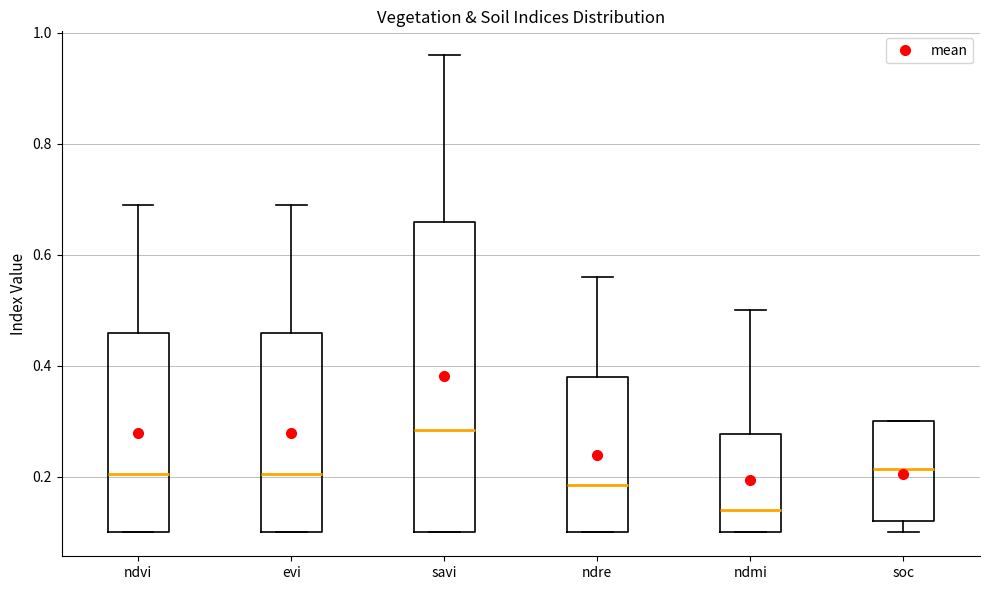

Which box's median line is the highest?

savi